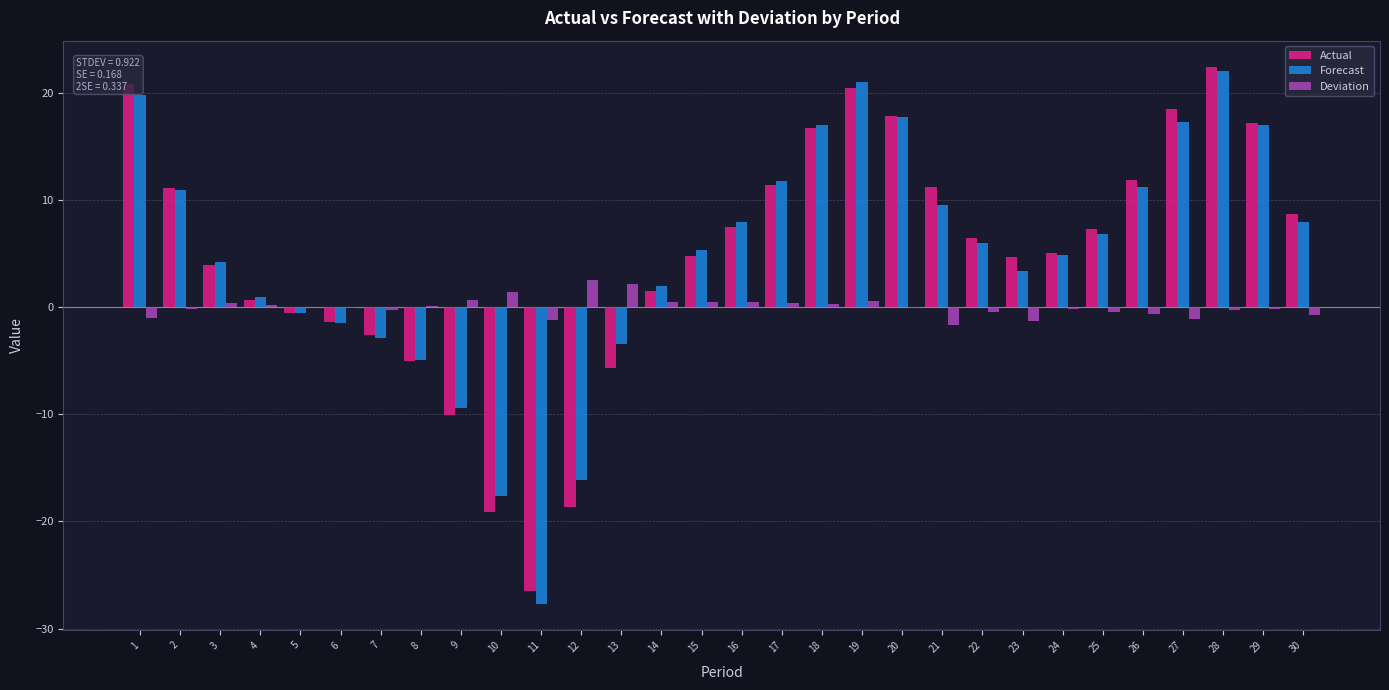

Between 8 and 9, which series saw the biggest shift?

Actual